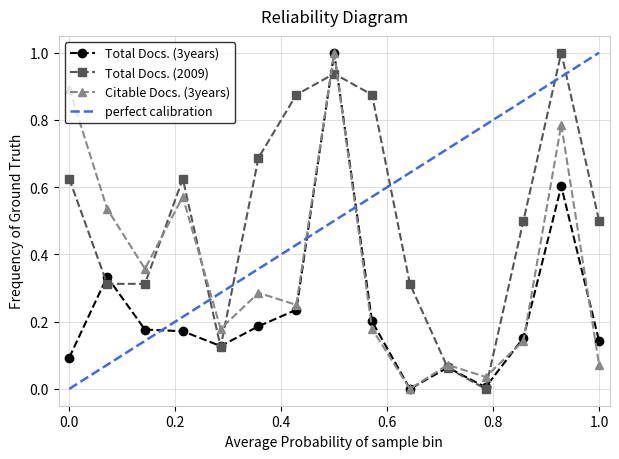

True or false: Total Docs. (3years) and Total Docs. (2009) cross at least once.

True